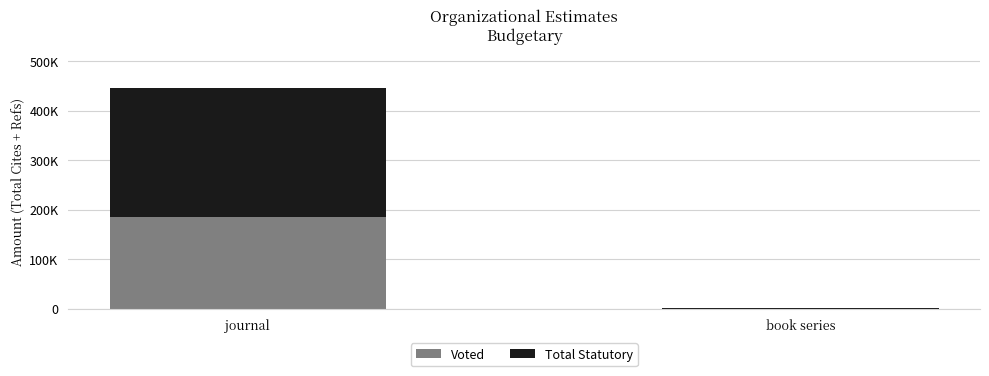

What is the average value of the Voted series?

92730